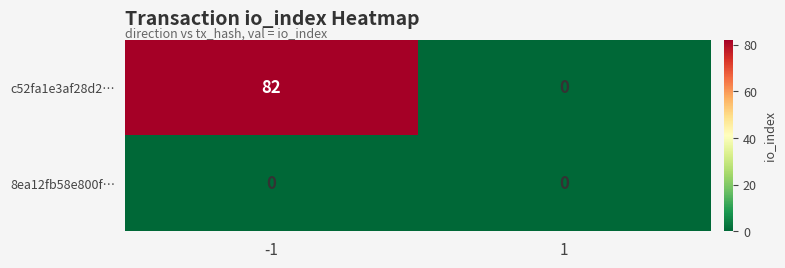

Between -1 and 1, which series saw the biggest shift?

c52fa1e3af28d2…